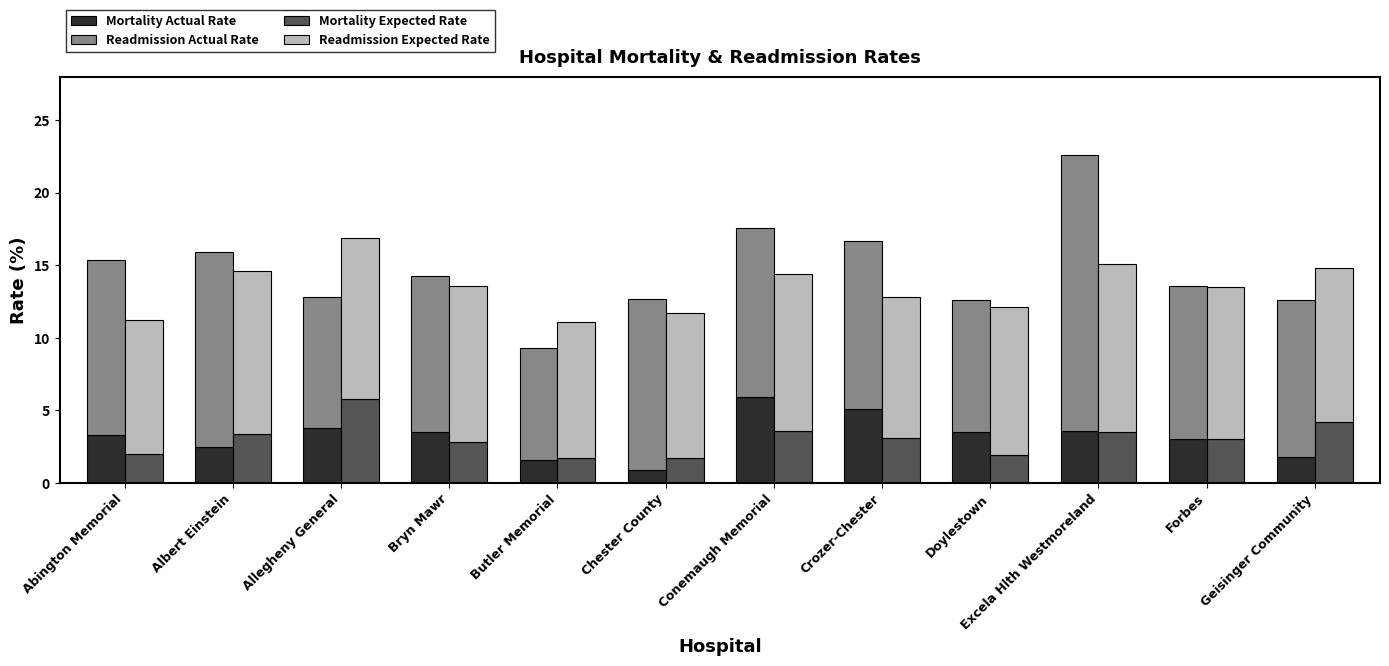

List the series in order of their peak value, lowest first.

Mortality Expected Rate, Mortality Actual Rate, Readmission Expected Rate, Readmission Actual Rate